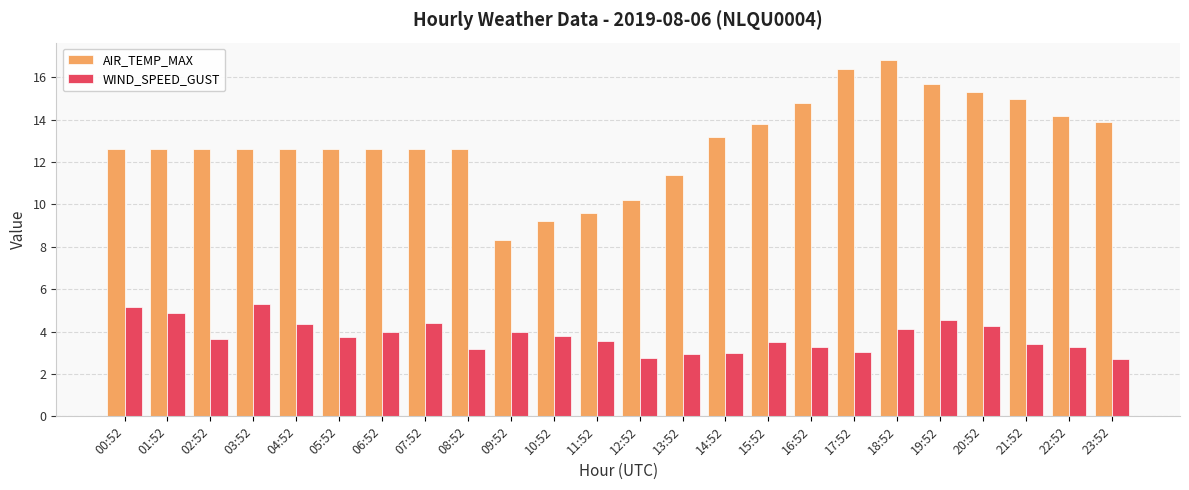

What is the total value across all series at 01:52?

17.5